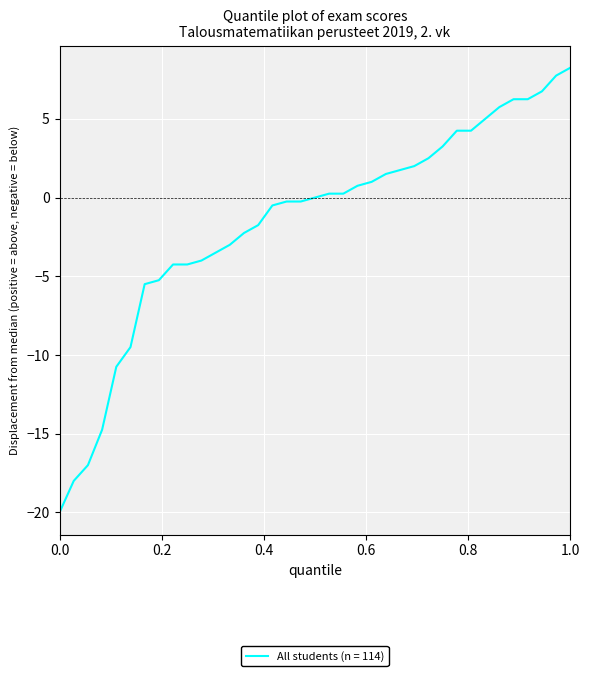

What is the smallest value displayed?

-20.0